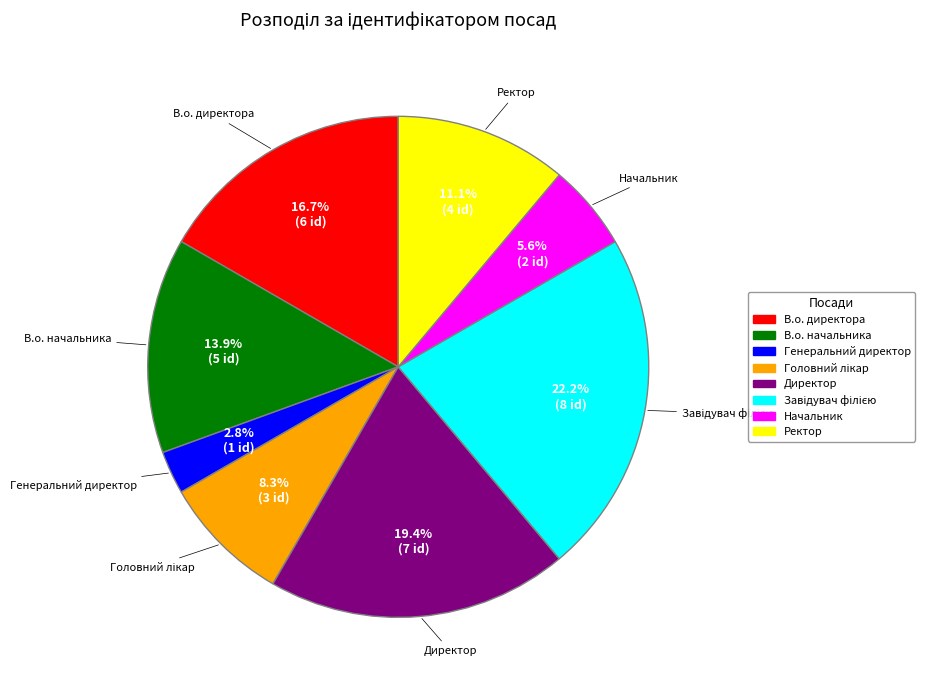

Approximately how many times larger is the value at Начальник compared to В.о. начальника?

0.4